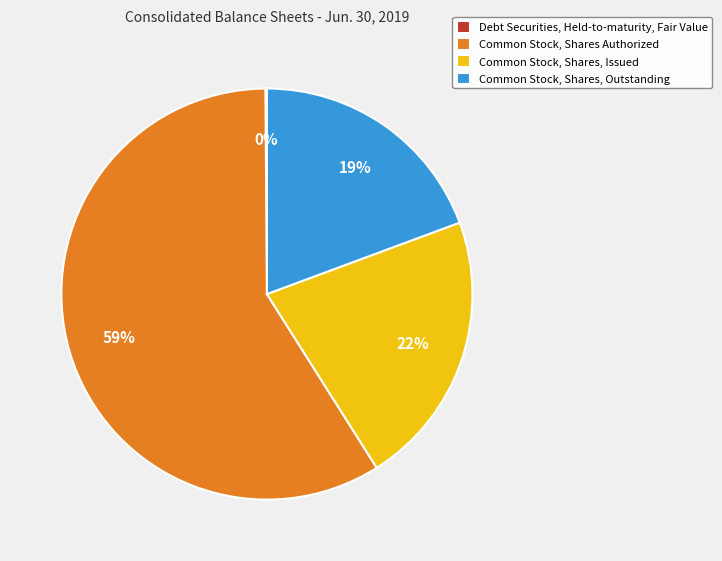

Does Common Stock, Shares Authorized account for over 50% of the chart?

Yes